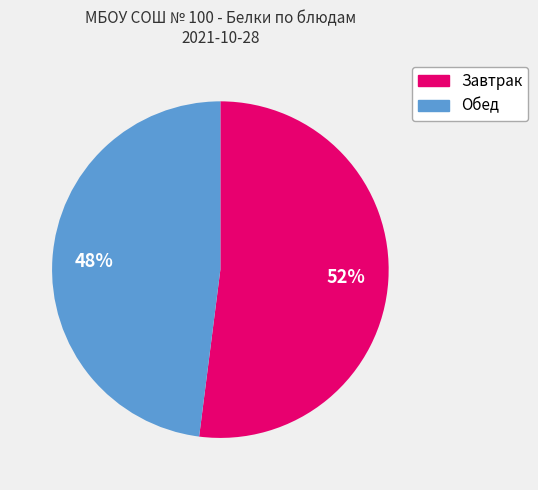

Is there a majority slice in this chart?

Yes